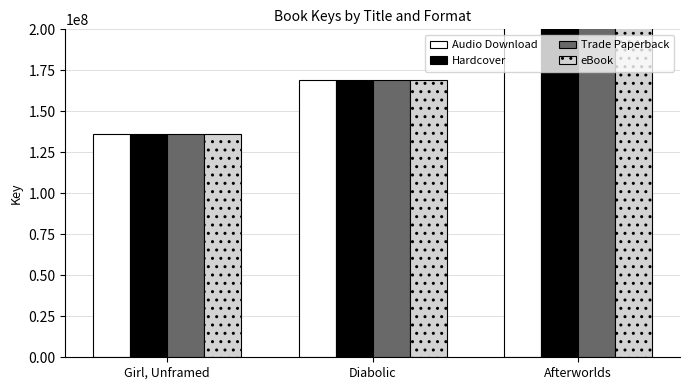

At which label is Hardcover closest to 294160276?

Diabolic